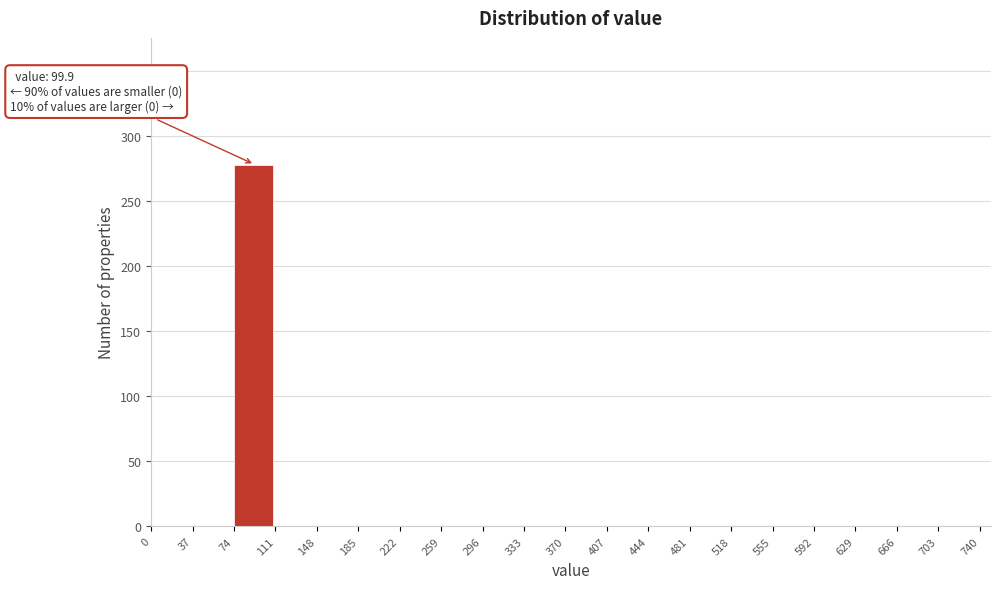

Over which range of the x-axis is the bar tallest?

74 to 111